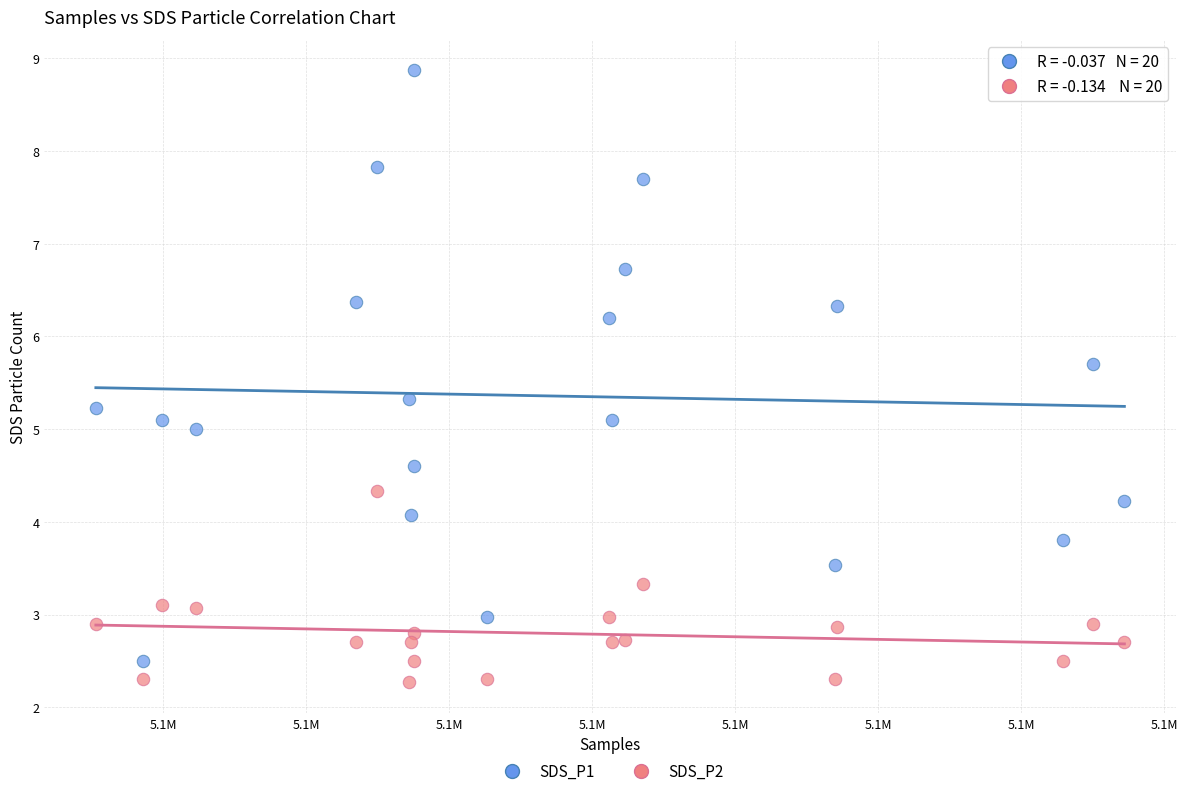

Which series contains the highest Y value?

SDS_P1